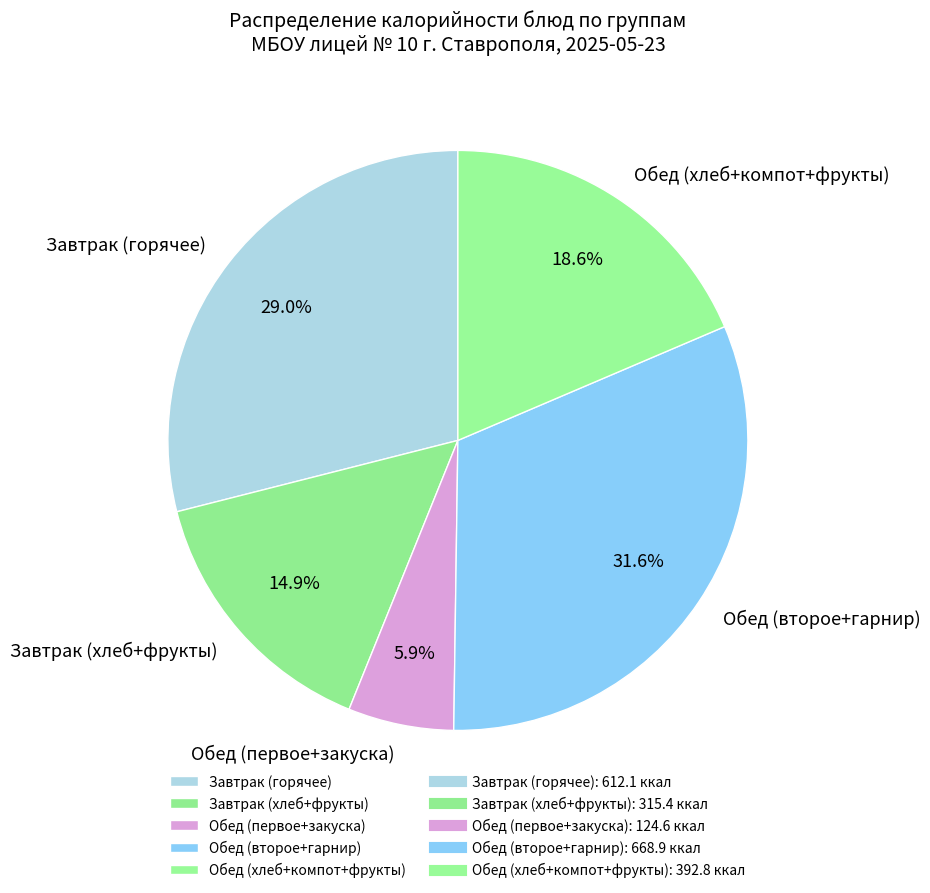

Which has a higher value, Завтрак (хлеб+фрукты) or Обед (хлеб+компот+фрукты)?

Обед (хлеб+компот+фрукты)